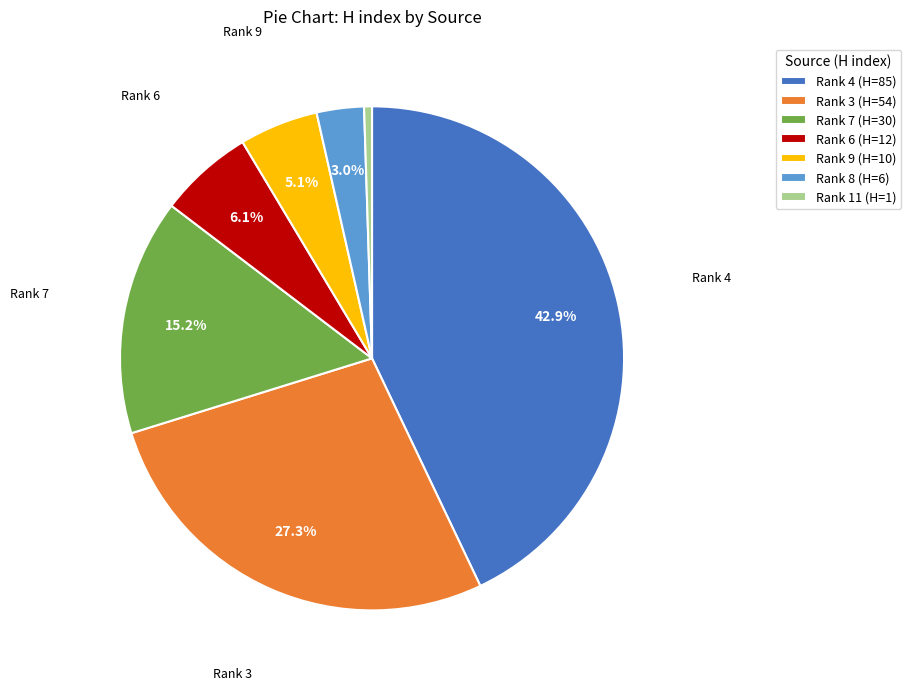

Count the number of slices in the pie.

7